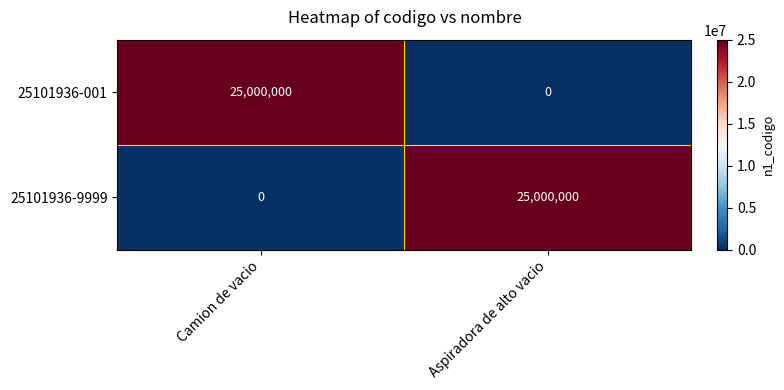

What is the difference between the highest and lowest values at Aspiradora de alto vacio?

25000000